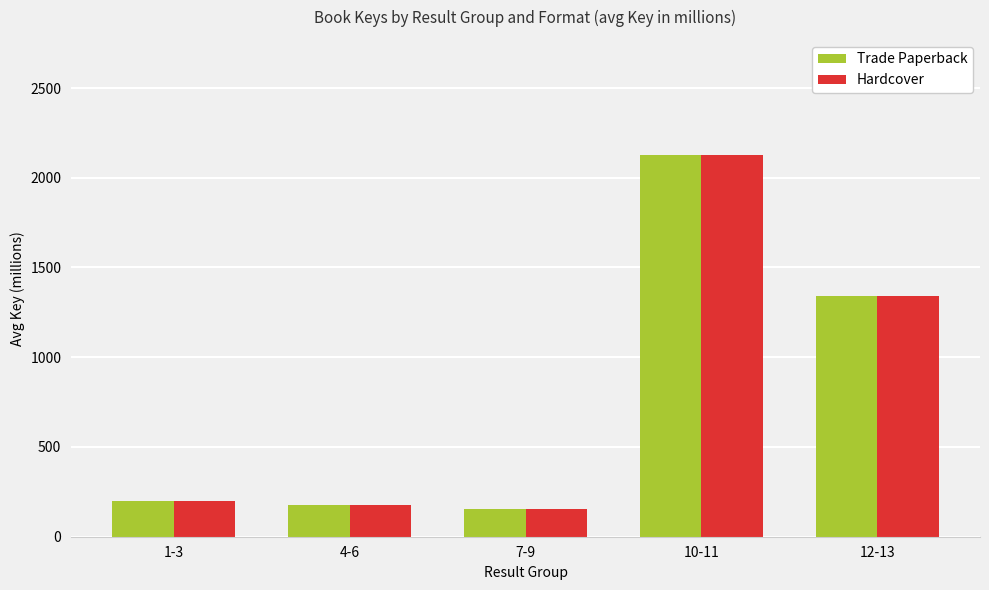

What is the greatest value displayed?

2129.3